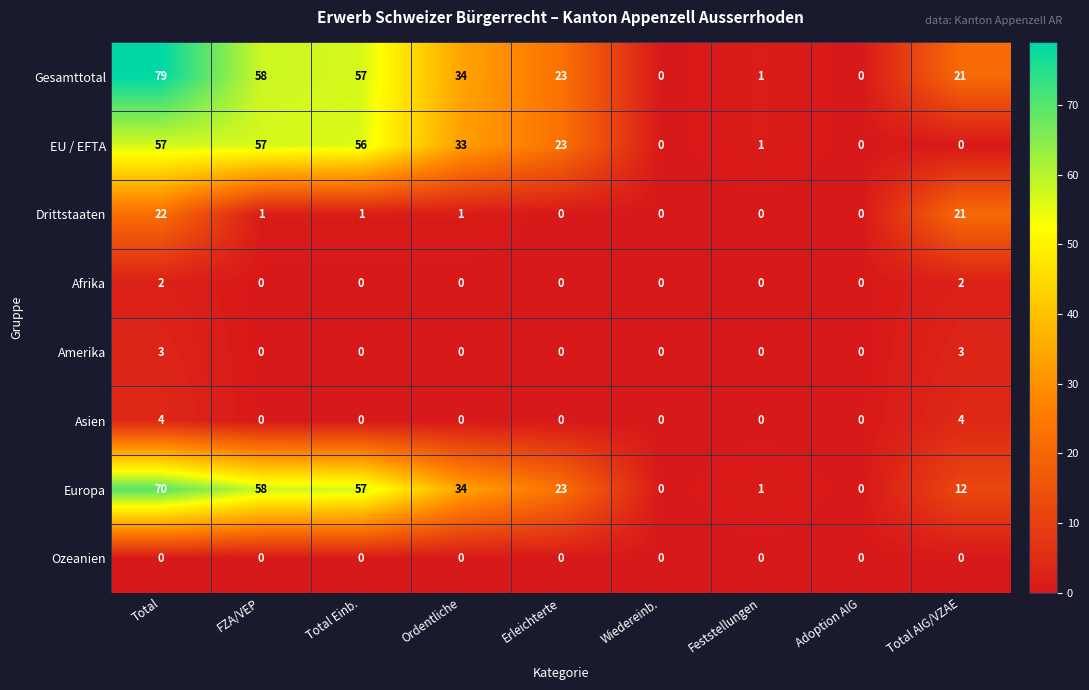

Which series has the largest total across all categories?

Gesamttotal